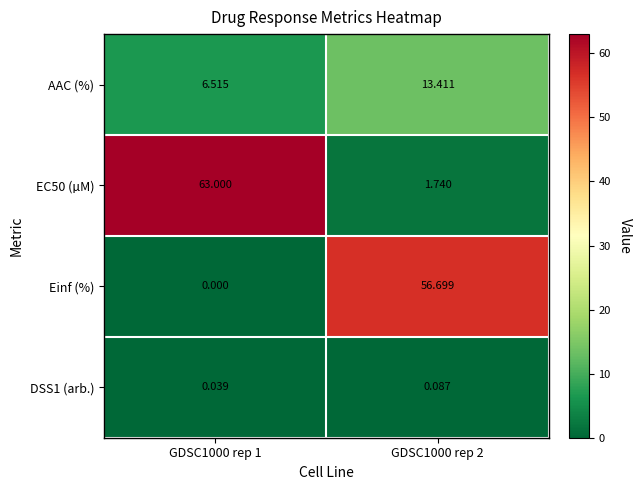

Rank the series at GDSC1000 rep 1 from lowest to highest value.

Einf (%), DSS1 (arb.), AAC (%), EC50 (µM)